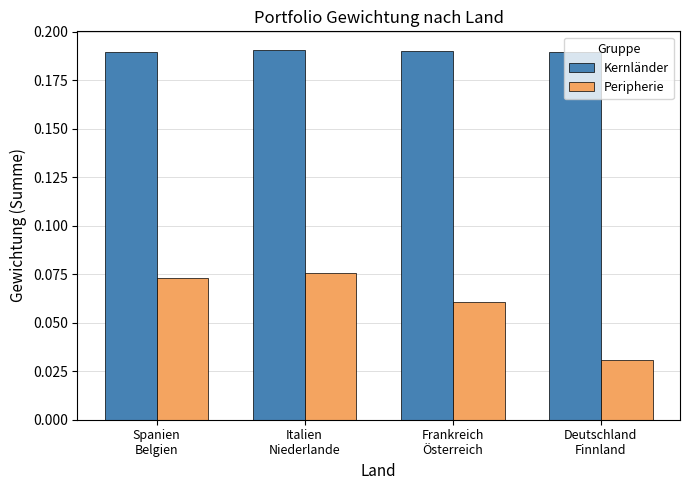

What position from the left is Italien
Niederlande?

2